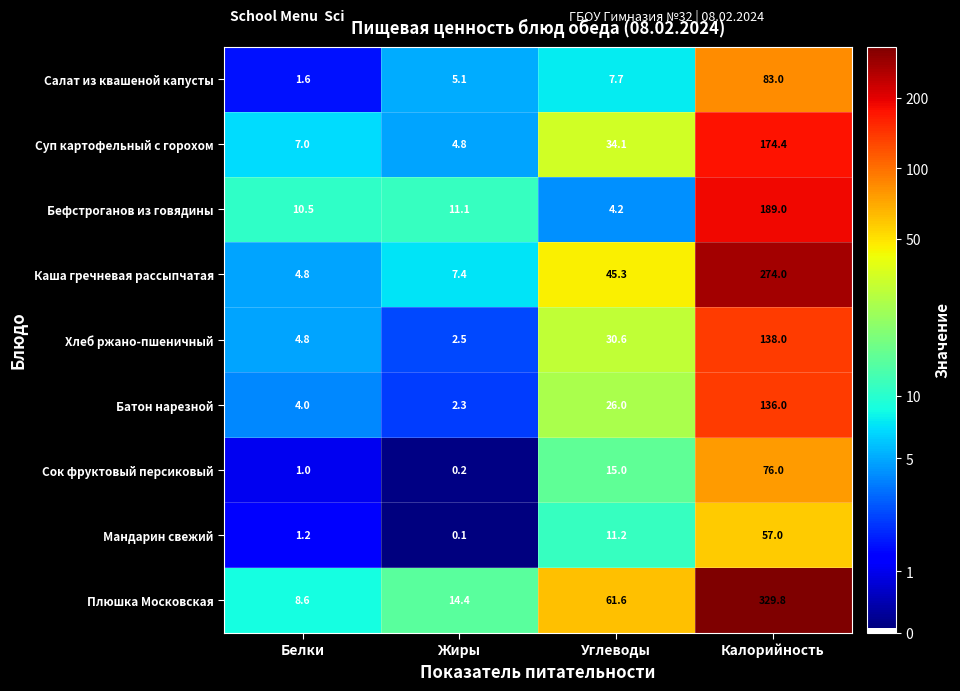

What is the sum of all Суп картофельный с горохом values?

220.3